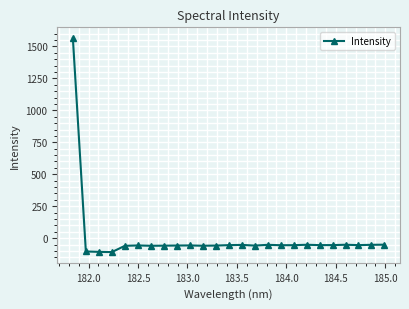

True or false: there are more than 2 points higher than both neighbors.

True